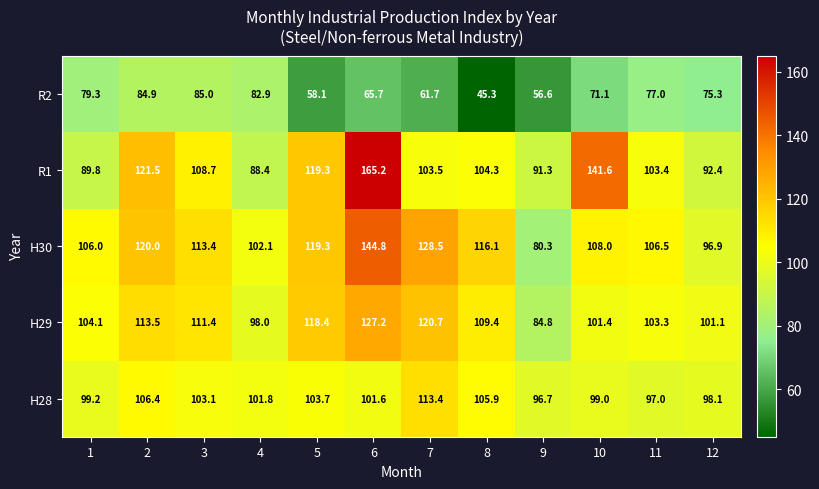

True or false: R2 has a value of 65.7 at 6.

True